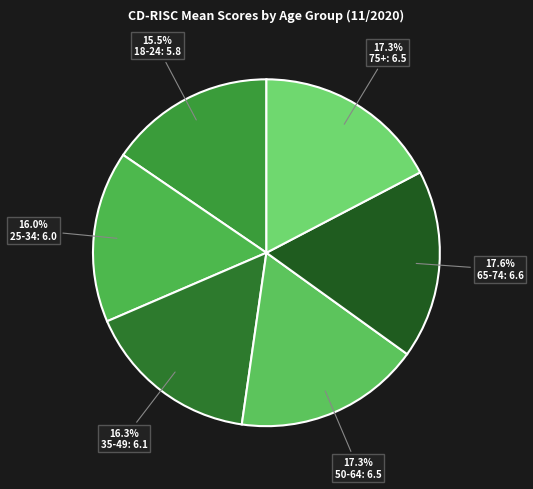

Which has a higher value, 35-49 or 65-74?

65-74